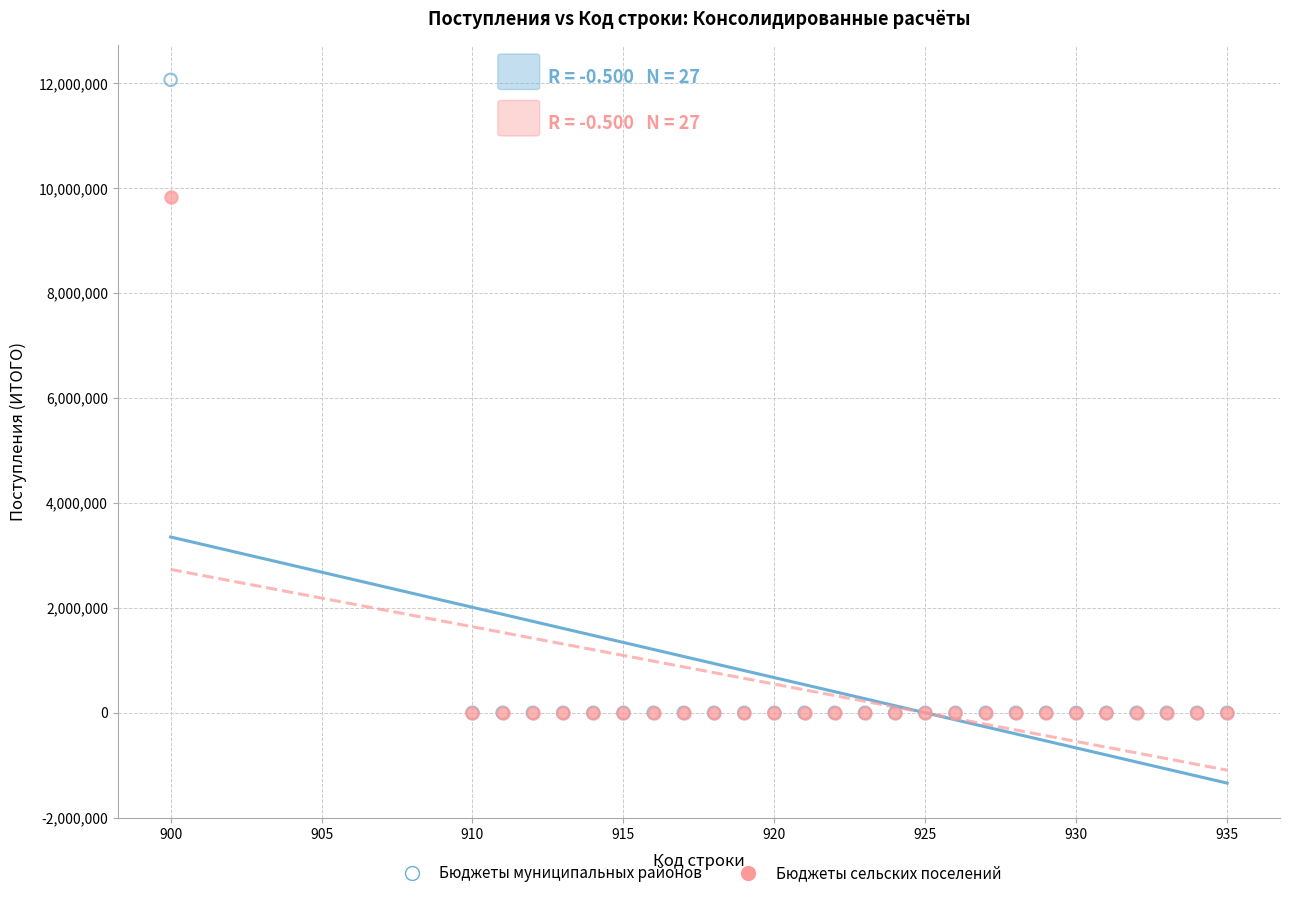

Which series has the largest Y range (max minus min)?

Бюджеты муниципальных районов